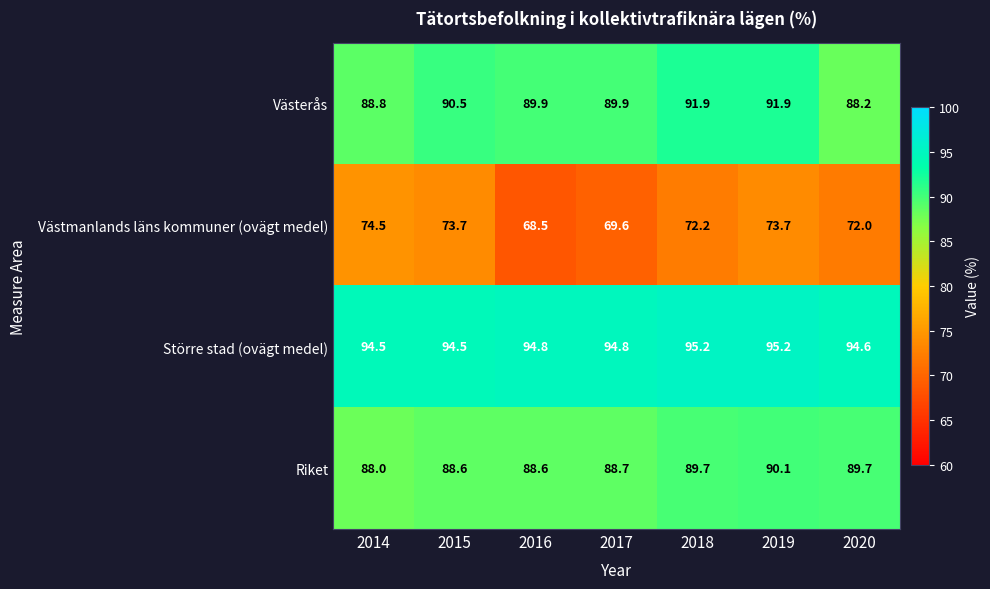

At 2015, list the series in order from smallest to largest.

Västmanlands läns kommuner (ovägt medel), Riket, Västerås, Större stad (ovägt medel)